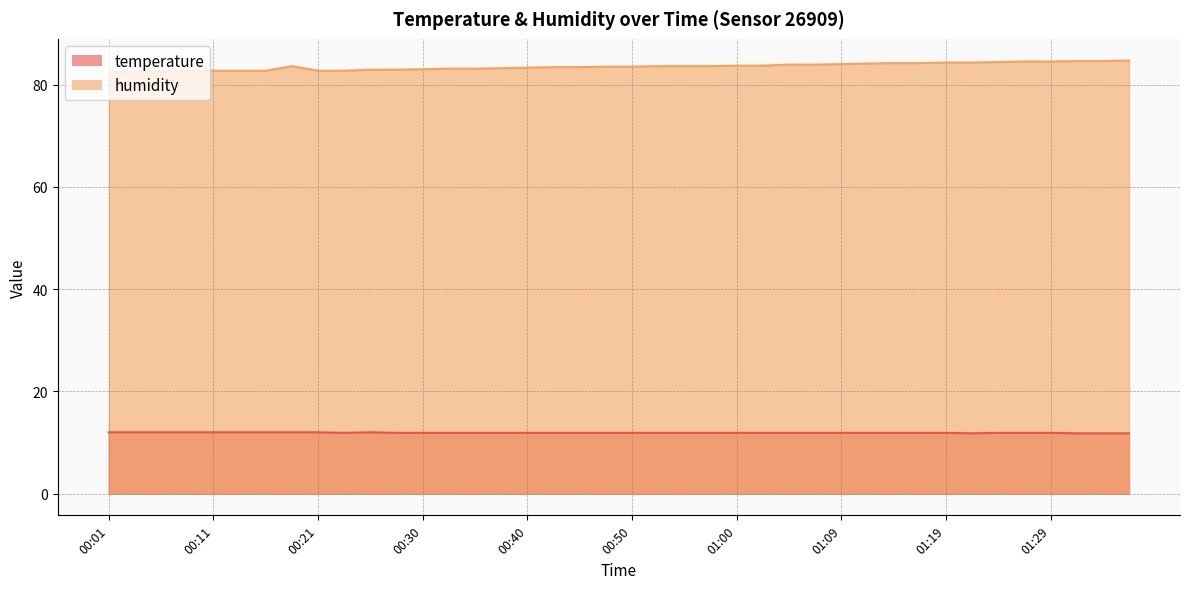

Reading left to right, list all the values displayed in this chart.

temperature: 00:01=12.0	00:04=12.0	00:06=12.0	00:08=12.0	00:11=12.0	00:13=12.0	00:16=12.0	00:18=12.0	00:21=12.0	00:23=11.9	00:25=12.0	00:28=11.9	00:30=11.9	00:33=11.9	00:35=11.9	00:38=11.9	00:40=11.9	00:43=11.9	00:45=11.9	00:47=11.9	00:50=11.9	00:52=11.9	00:55=11.9	00:57=11.9	01:00=11.9	01:02=11.9	01:05=11.9	01:07=11.9	01:09=11.9	01:12=11.9	01:14=11.9	01:17=11.9	01:19=11.9	01:22=11.8	01:24=11.9	01:26=11.9	01:29=11.9	01:31=11.8	01:34=11.8	01:36=11.8
humidity: 00:01=82.4	00:04=82.5	00:06=82.6	00:08=82.6	00:11=82.7	00:13=82.7	00:16=82.7	00:18=83.6	00:21=82.7	00:23=82.7	00:25=82.9	00:28=82.9	00:30=83.0	00:33=83.1	00:35=83.1	00:38=83.2	00:40=83.3	00:43=83.4	00:45=83.4	00:47=83.5	00:50=83.5	00:52=83.6	00:55=83.6	00:57=83.6	01:00=83.7	01:02=83.7	01:05=83.9	01:07=83.9	01:09=84.0	01:12=84.1	01:14=84.2	01:17=84.2	01:19=84.3	01:22=84.3	01:24=84.4	01:26=84.5	01:29=84.5	01:31=84.6	01:34=84.6	01:36=84.7